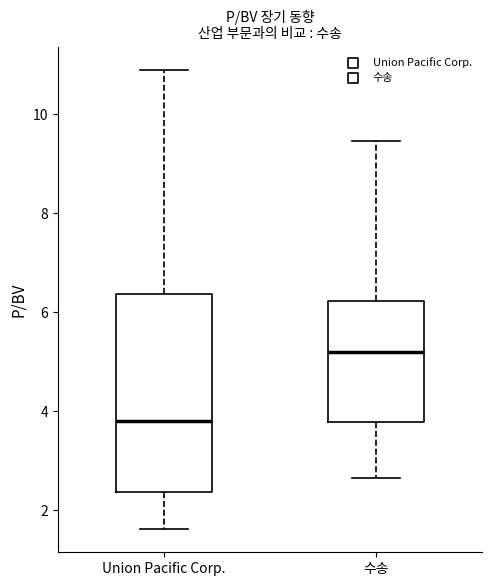

Reading left to right, transcribe this box plot: for each box, give where its median line is, the range the box spans, and where its two whiskers end, as read against the y-axis. The values are not printed on the chart, so give them approximately, as read against the axis.

Union Pacific Corp.: median 3.8, box 2.4 to 6.4, whiskers 1.6 to 11.0
수송: median 5.2, box 3.8 to 6.2, whiskers 2.6 to 9.4